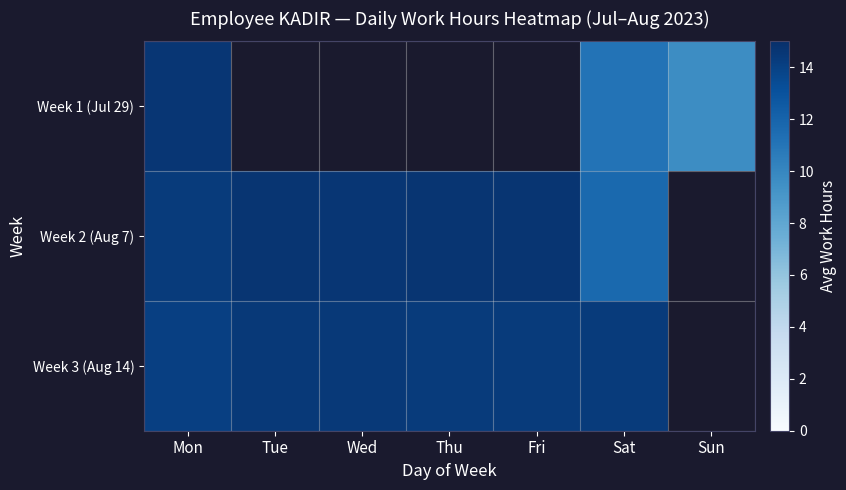

What is the sum of the Week 3 (Aug 14) values at Fri and Tue?

28.8